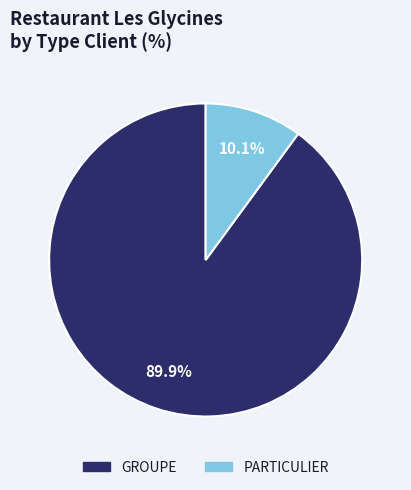

What is the majority slice?

GROUPE